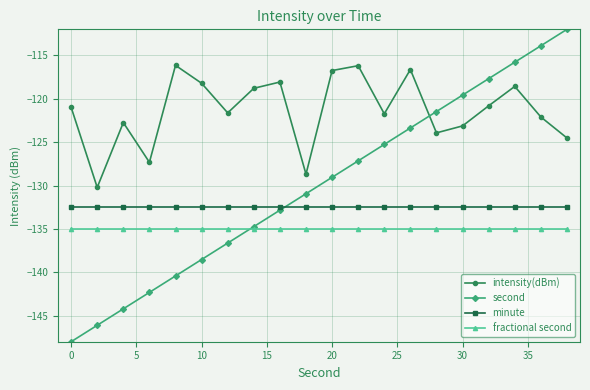

Which series has the widest spread of values?

second